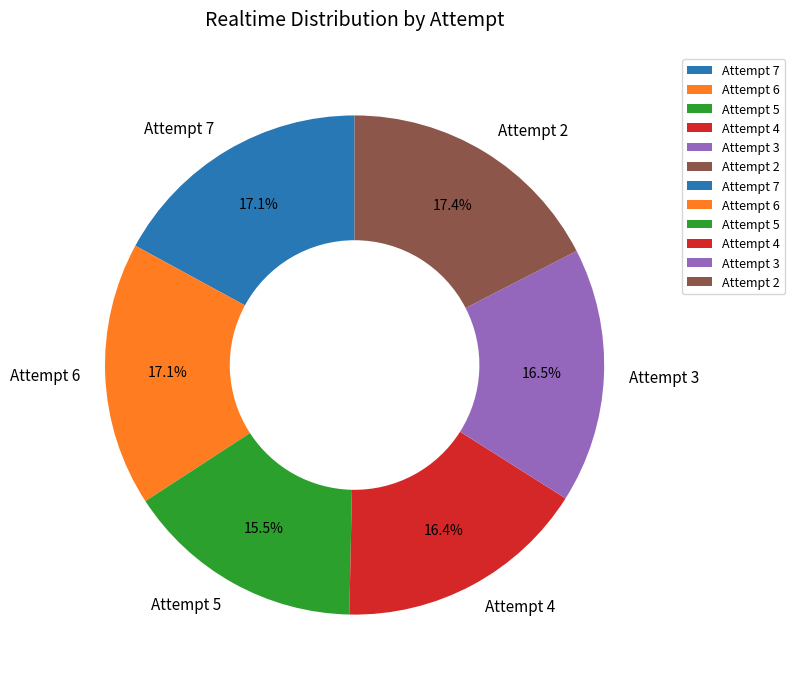

Which slice is the smallest?

Attempt 5